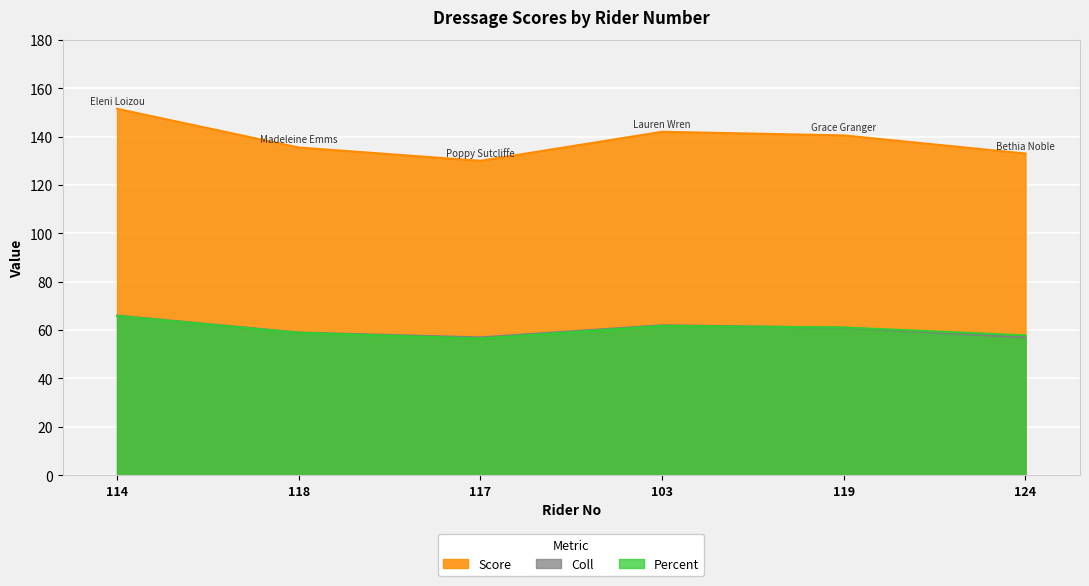

Reading left to right, what are all the values shown in this chart?

Score: 151.5	135.5	130.0	142.0	140.5	133.0
Coll: 66.0	59.0	57.0	62.0	61.0	57.0
Percent: 65.9	58.9	56.5	61.7	61.1	57.8